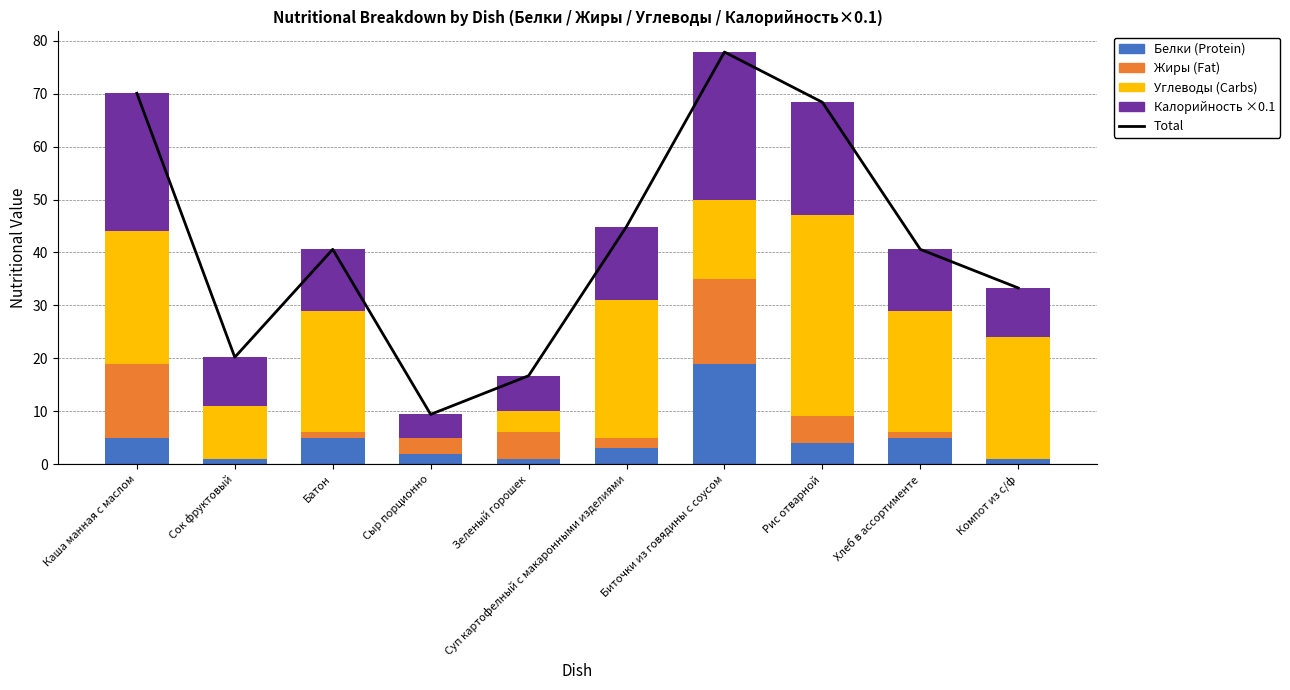

Reading left to right, what are all the values shown in this chart?

Total: Каша манная с маслом=70.1	Сок фруктовый=20.2	Батон=40.6	Сыр порционно=9.4	Зеленый горошек=16.7	Суп картофелный с макаронными изделиями=44.9	Биточки из говядины с соусом=77.9	Рис отварной=68.4	Хлеб в ассортименте=40.6	Компот из с/ф=33.3
Белки: Каша манная с маслом=5.0	Сок фруктовый=1.0	Батон=5.0	Сыр порционно=2.0	Зеленый горошек=1.0	Суп картофелный с макаронными изделиями=3.0	Биточки из говядины с соусом=19.0	Рис отварной=4.0	Хлеб в ассортименте=5.0	Компот из с/ф=1.0
Жиры: Каша манная с маслом=14.0	Сок фруктовый=0.0	Батон=1.0	Сыр порционно=3.0	Зеленый горошек=5.0	Суп картофелный с макаронными изделиями=2.0	Биточки из говядины с соусом=16.0	Рис отварной=5.0	Хлеб в ассортименте=1.0	Компот из с/ф=0.0
Углеводы: Каша манная с маслом=25.0	Сок фруктовый=10.0	Батон=23.0	Сыр порционно=0.0	Зеленый горошек=4.0	Суп картофелный с макаронными изделиями=26.0	Биточки из говядины с соусом=15.0	Рис отварной=38.0	Хлеб в ассортименте=23.0	Компот из с/ф=23.0
Калорийность_scaled: Каша манная с маслом=26.1	Сок фруктовый=9.2	Батон=11.6	Сыр порционно=4.4	Зеленый горошек=6.7	Суп картофелный с макаронными изделиями=13.9	Биточки из говядины с соусом=27.9	Рис отварной=21.4	Хлеб в ассортименте=11.6	Компот из с/ф=9.3